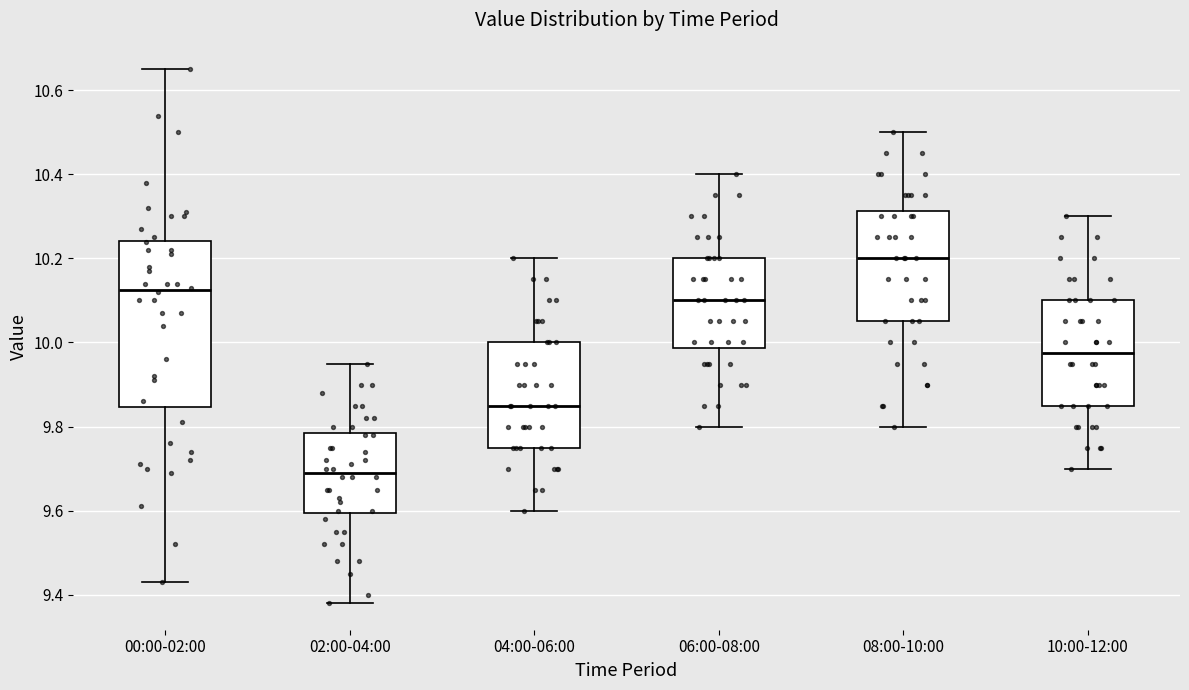

Which box is the tallest, from its lower edge to its upper edge?

00:00-02:00